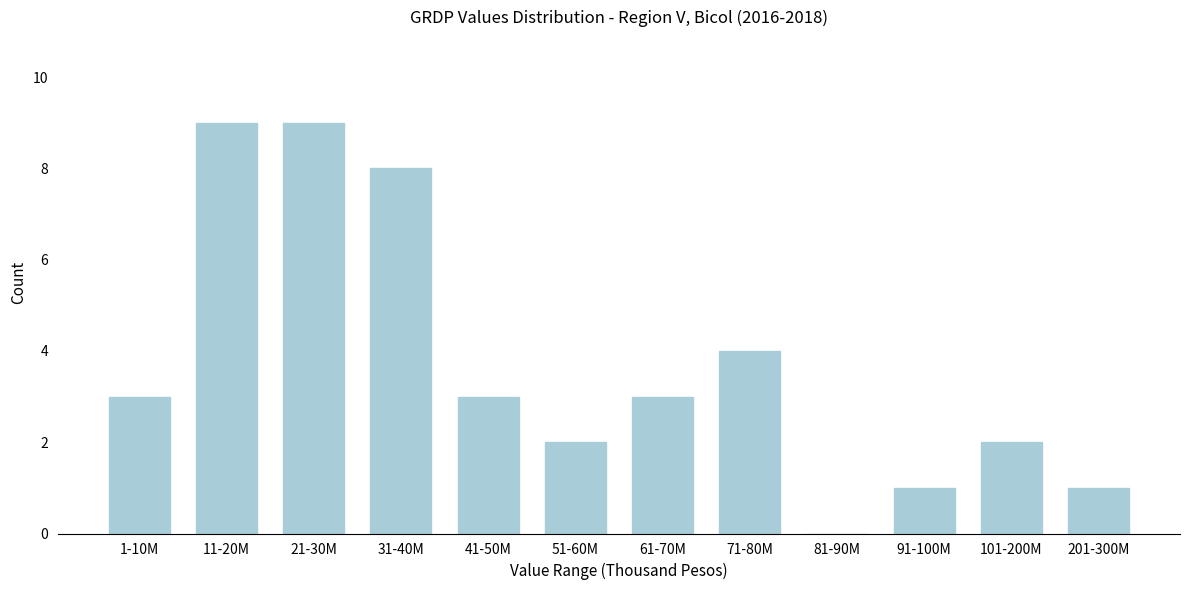

Reading left to right, list all the values displayed in this chart.

1-10M=3	11-20M=9	21-30M=9	31-40M=8	41-50M=3	51-60M=2	61-70M=3	71-80M=4	81-90M=0	91-100M=1	101-200M=2	201-300M=1